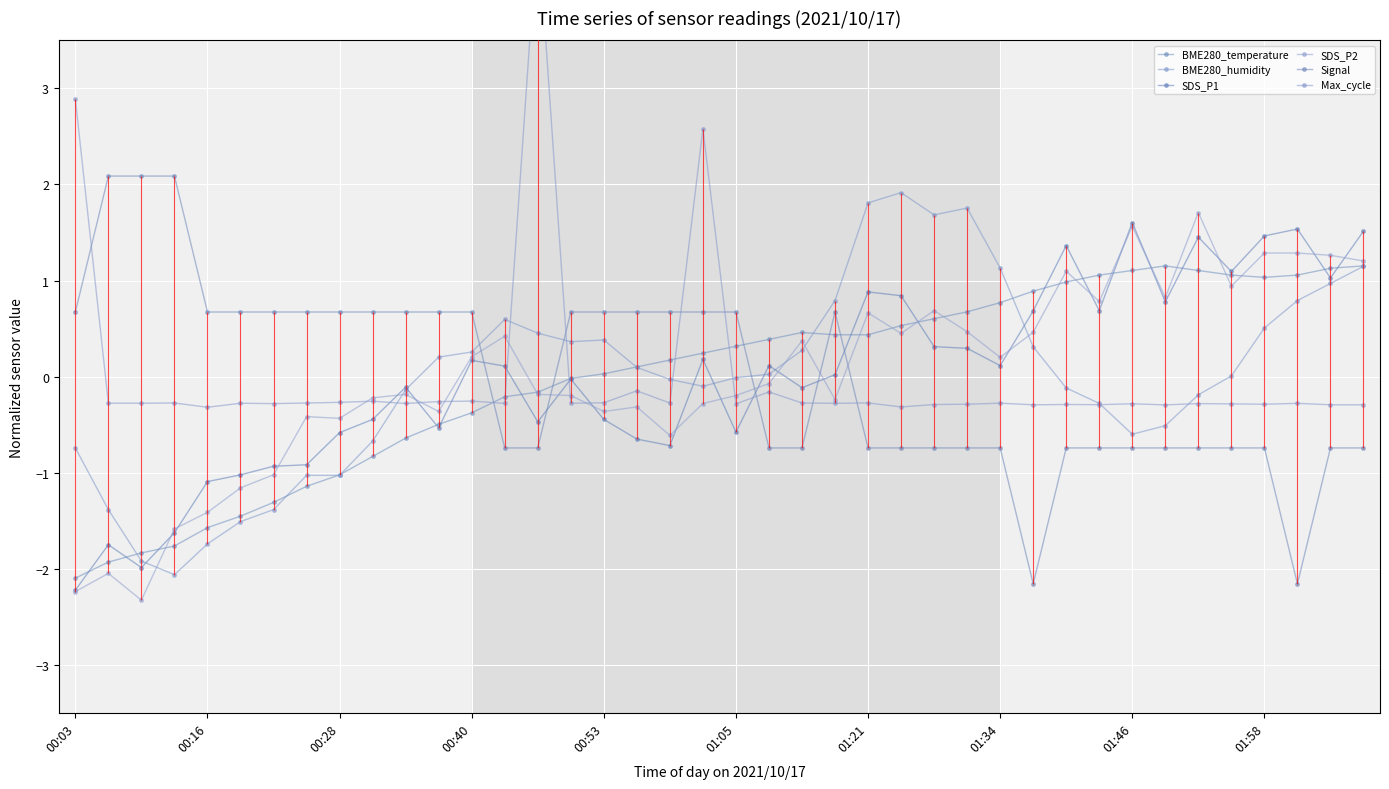

In BME280_humidity, how many points are higher than both neighbors (excluding endpoints)?

4